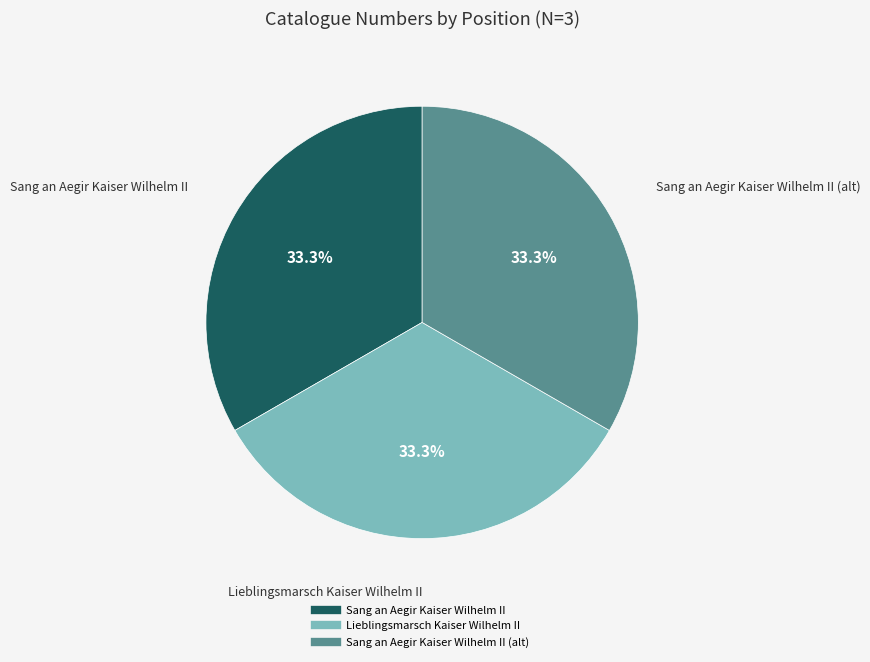

How many slices are in this pie chart?

3